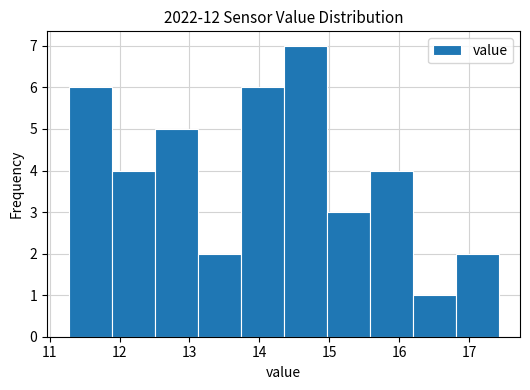

Reading left to right, list every bar in this chart as the range it spans on the x-axis followed by its height. Neither the bar edges nor the heights are printed on the chart, so give them approximately, as read against the axes.

11.3 to 11.9: 6
11.9 to 12.5: 4
12.5 to 13.1: 5
13.1 to 13.7: 2
13.7 to 14.3: 6
14.3 to 15.0: 7
15.0 to 15.6: 3
15.6 to 16.2: 4
16.2 to 16.8: 1
16.8 to 17.4: 2